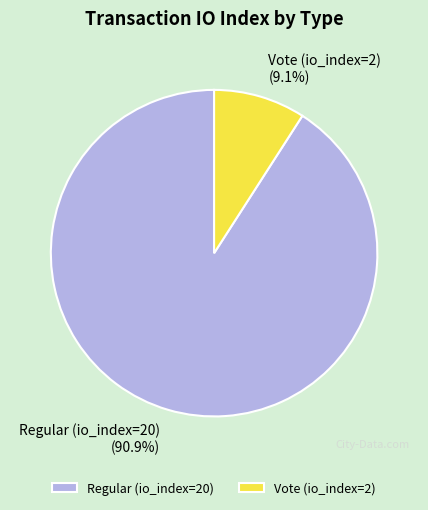

Count the number of slices in the pie.

2